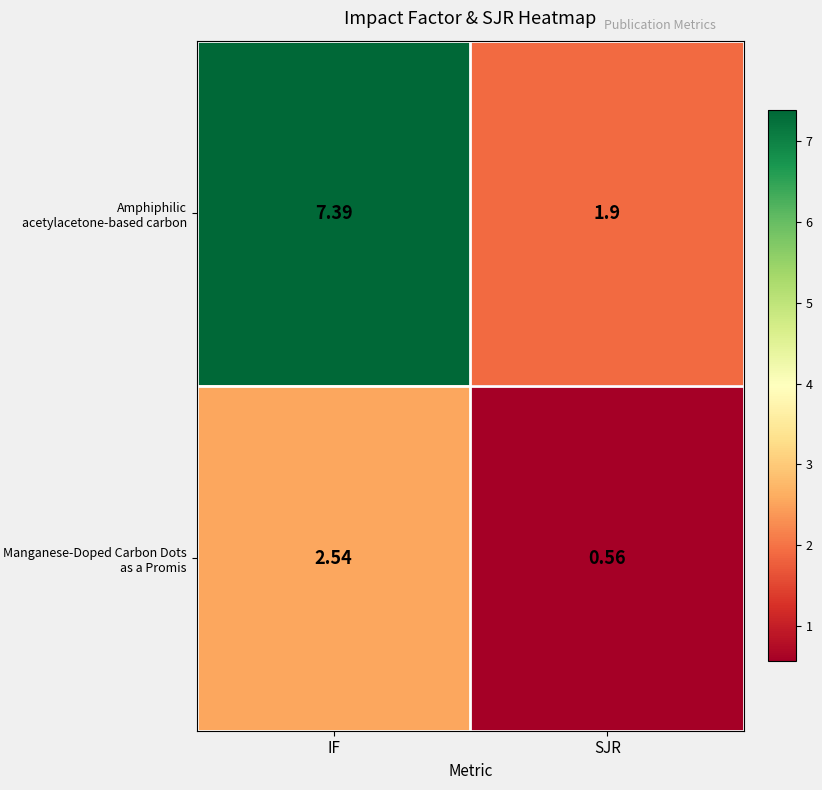

At which category does the chart reach its peak across all series?

IF